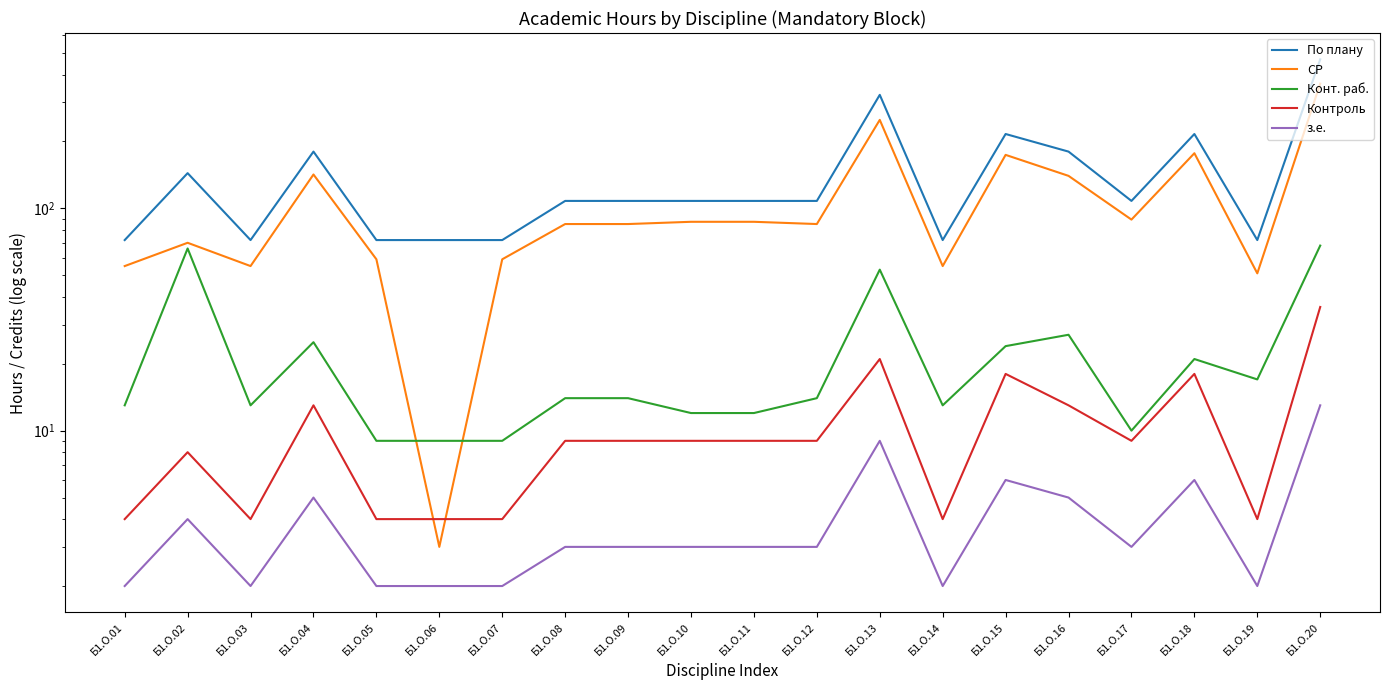

Read the СР value at Б1.О.16, to the nearest 5.

140